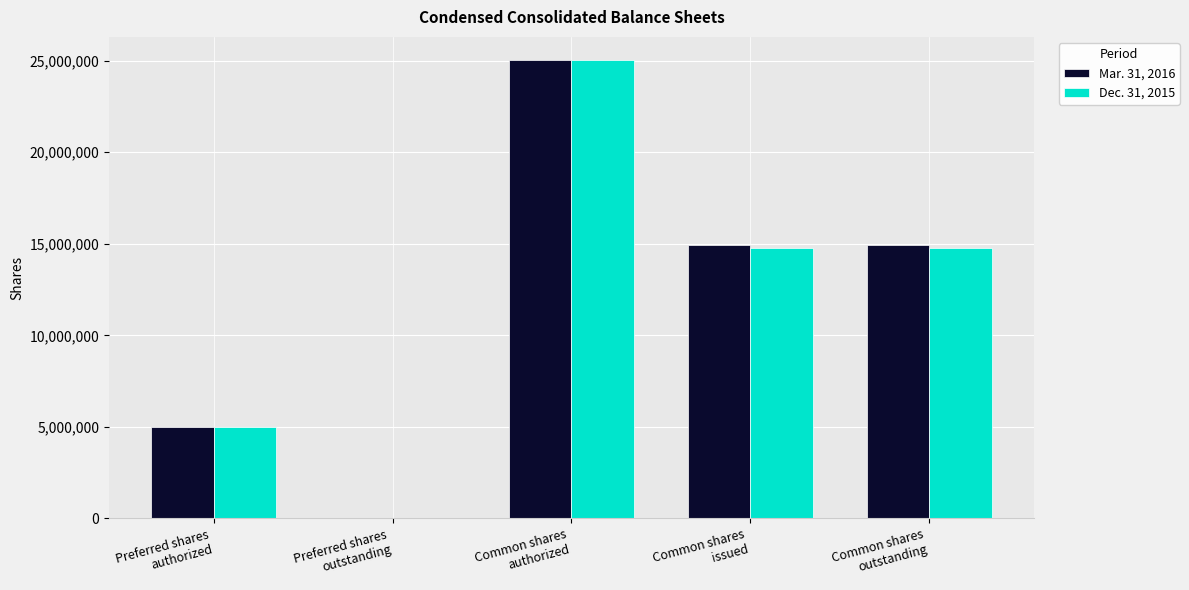

The value of Dec. 31, 2015 at Preferred shares
outstanding is 0. True or false?

True